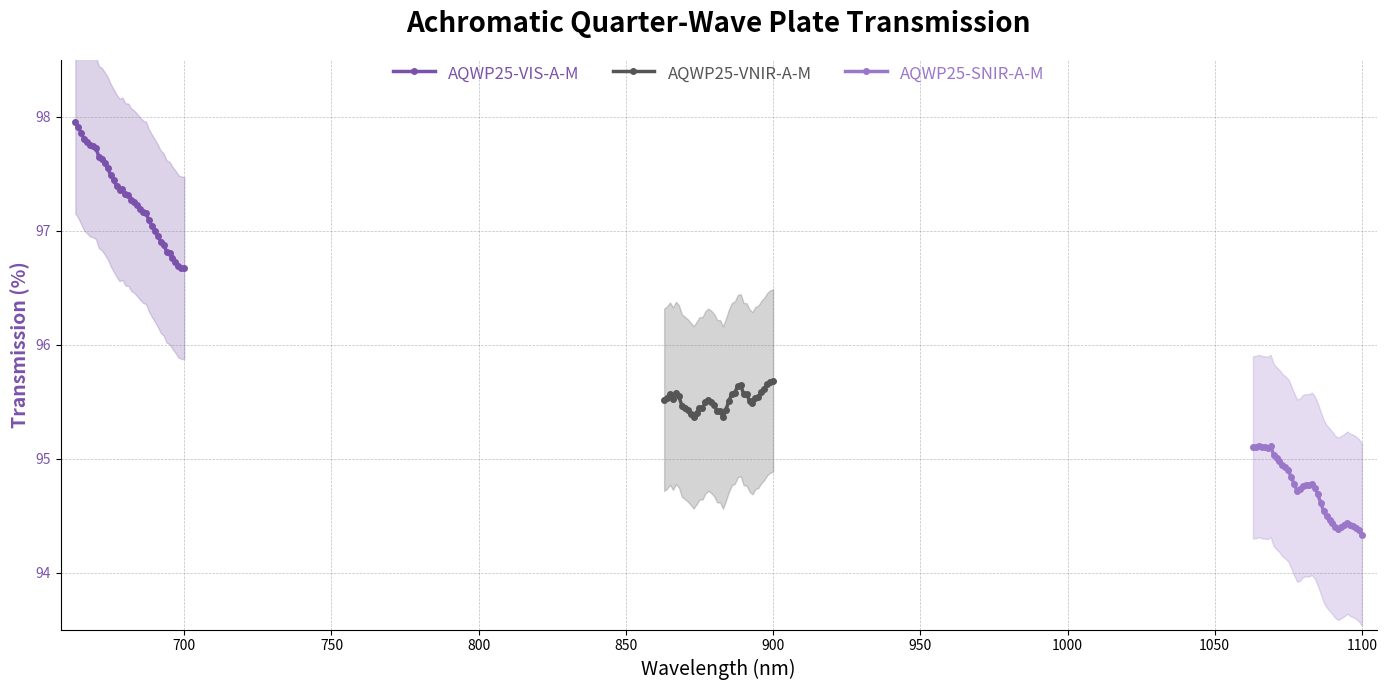

What is the maximum value for AQWP25-VIS-A-M?

98.0